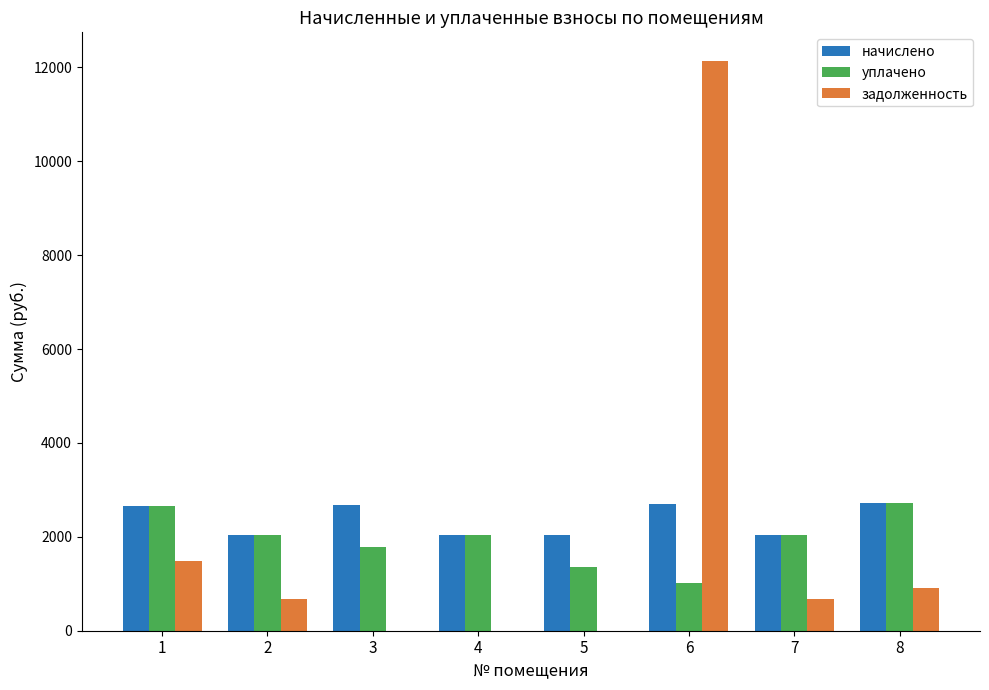

What is the sum of all уплачено values?

15698.0